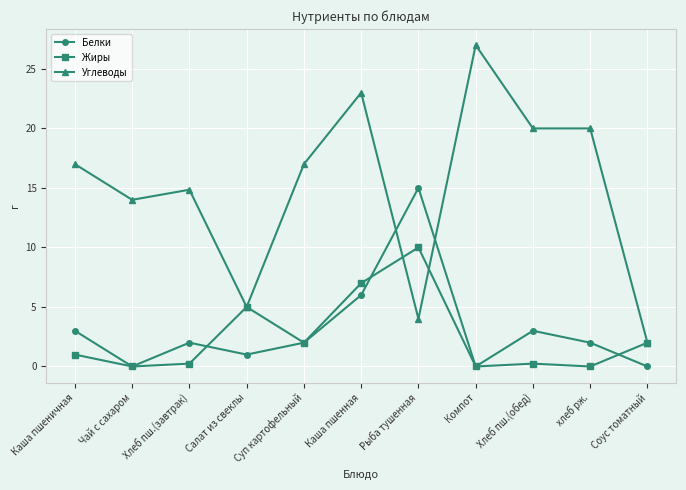

How many categories are shown in the chart?

11